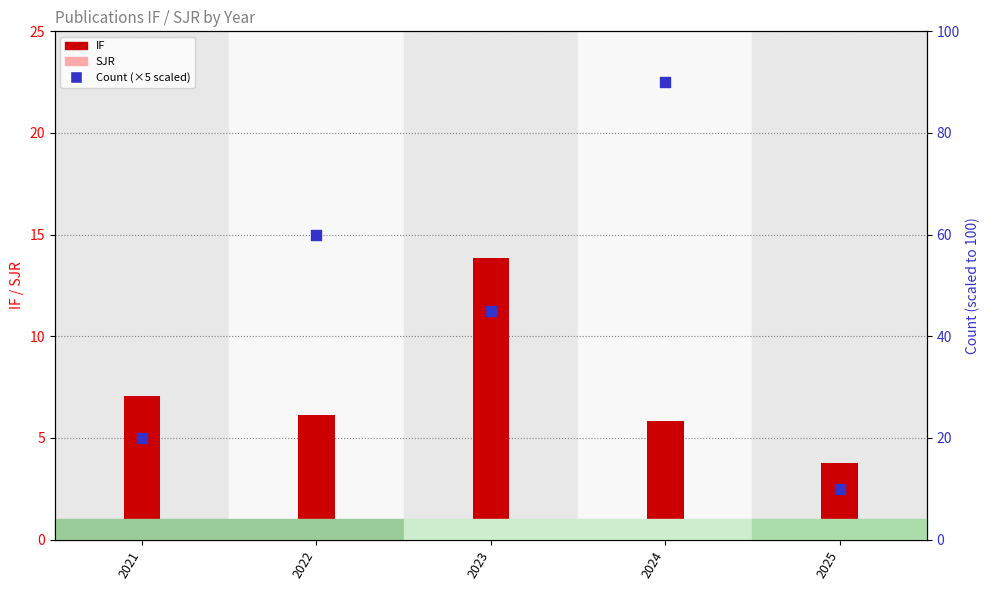

What are all the series names shown in the legend?

IF, SJR, Count (scaled)